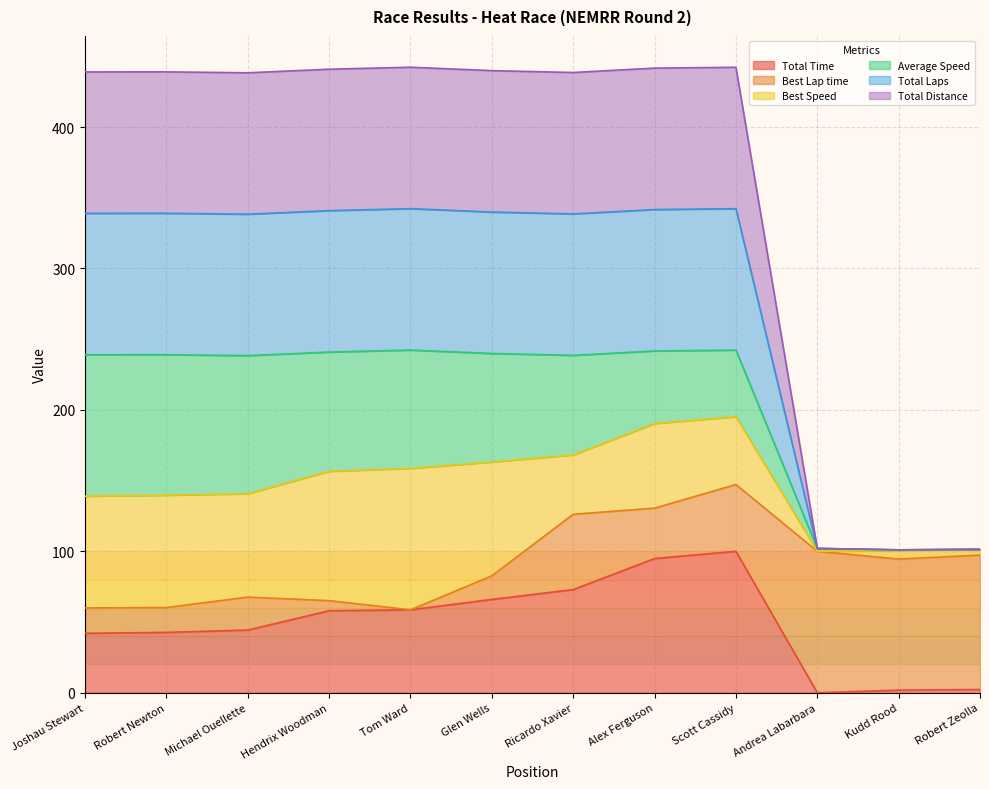

The value of Total Distance at Andrea Labarbara is 141.2. True or false?

False